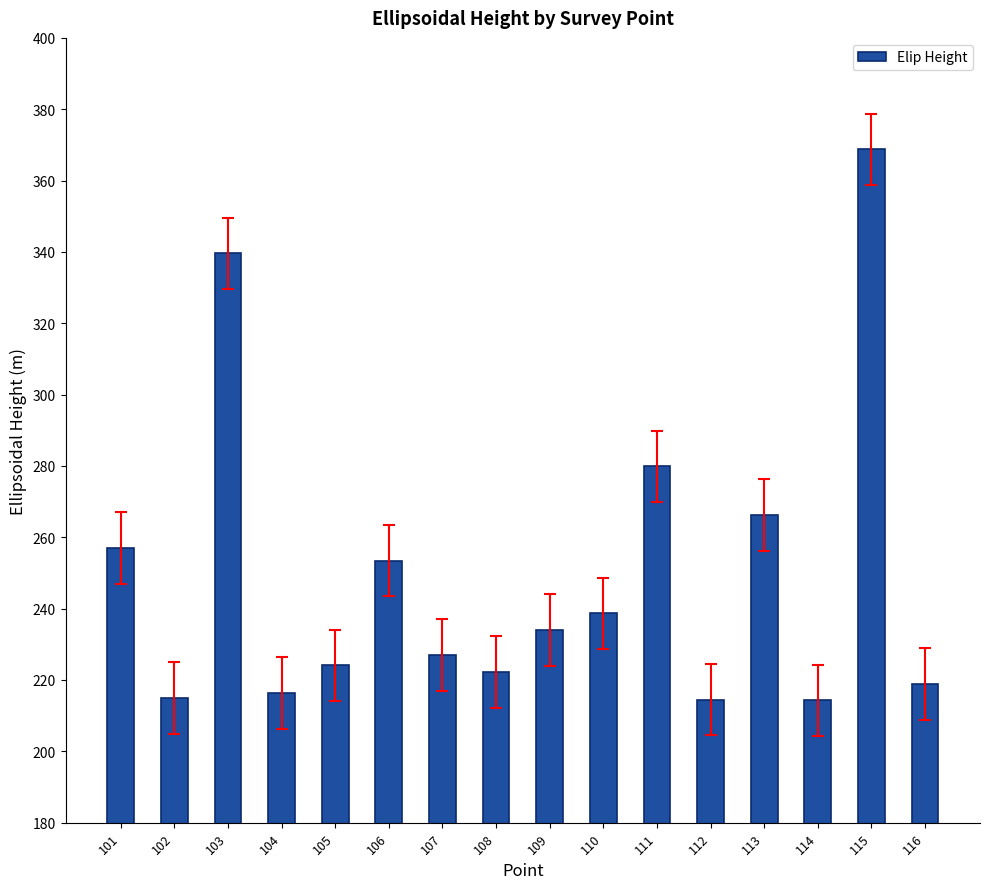

What is the ratio of the value at 115 to the value at 109?

1.6